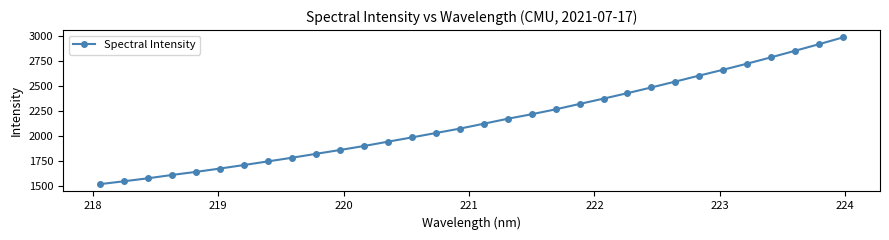

What is the minimum value shown in the chart?

1522.3